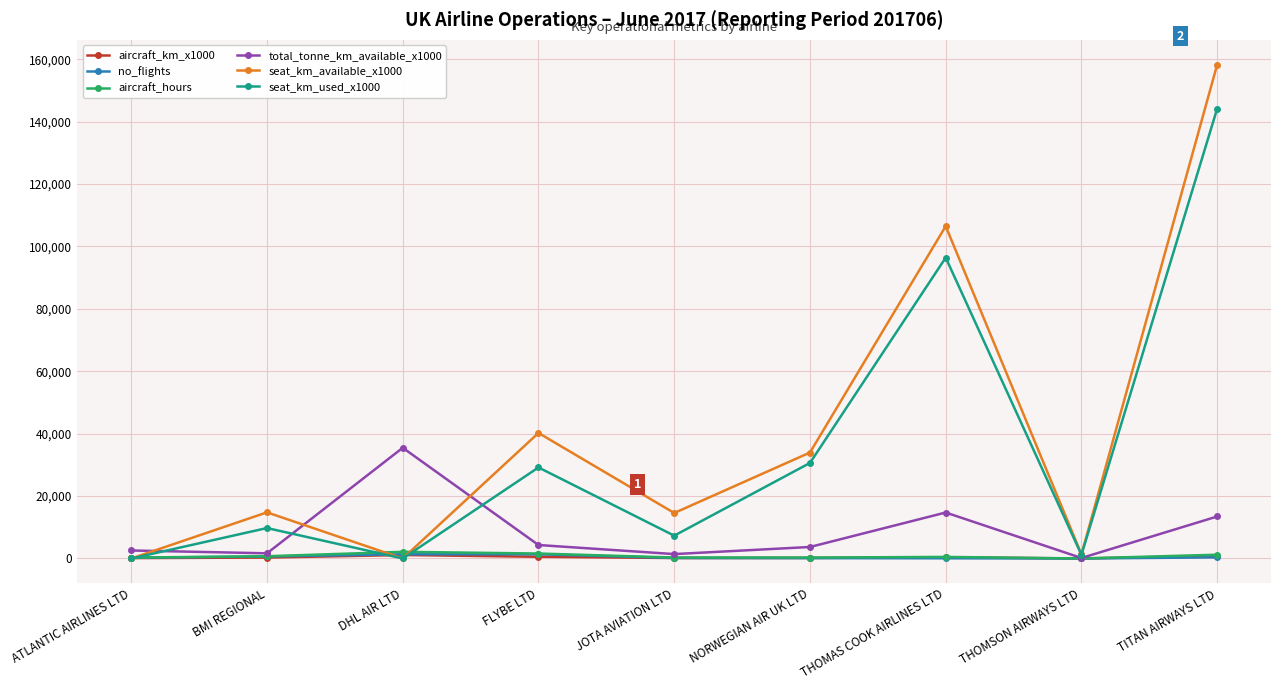

What is the maximum value shown in the chart?

158281.0